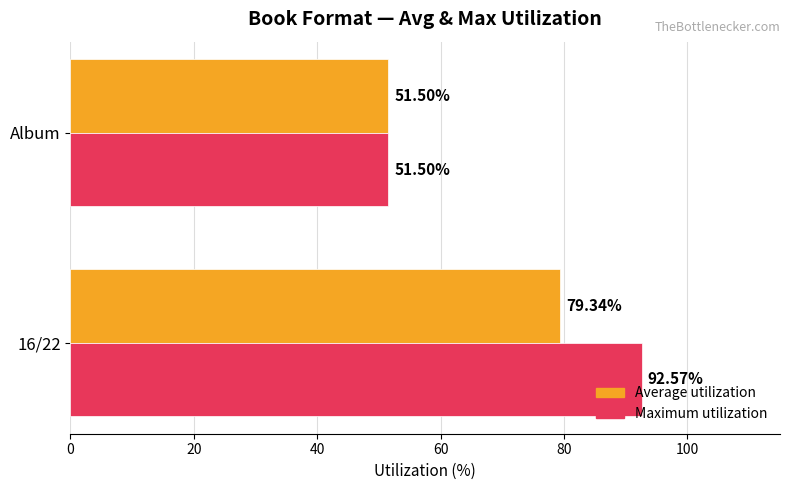

How many categories are shown in the chart?

2